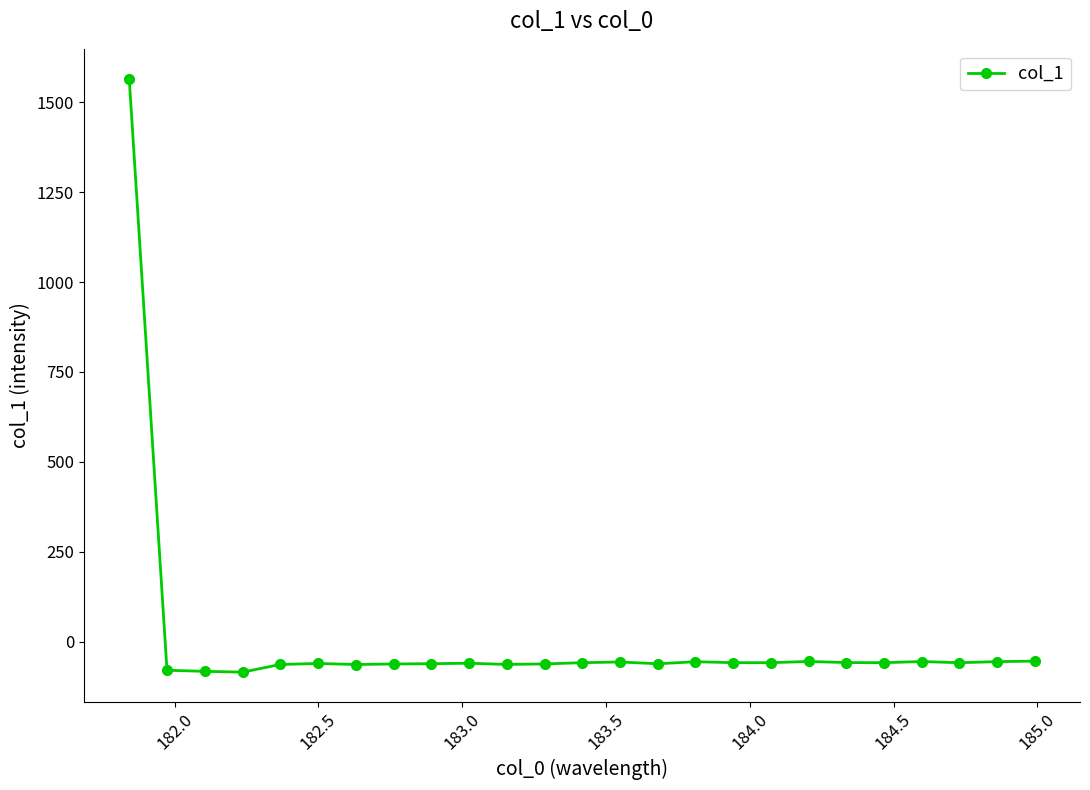

What is the maximum value shown in the chart?

1566.0